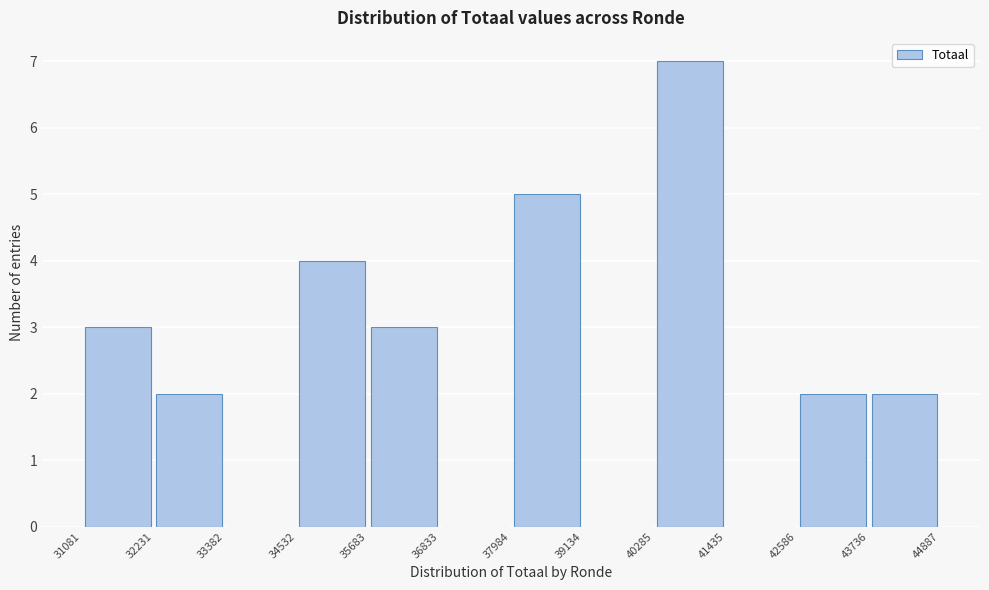

How tall is the bar that spans 37984 to 39134 on the x-axis? The values are not printed on the chart, so give them approximately, as read against the axis.

5